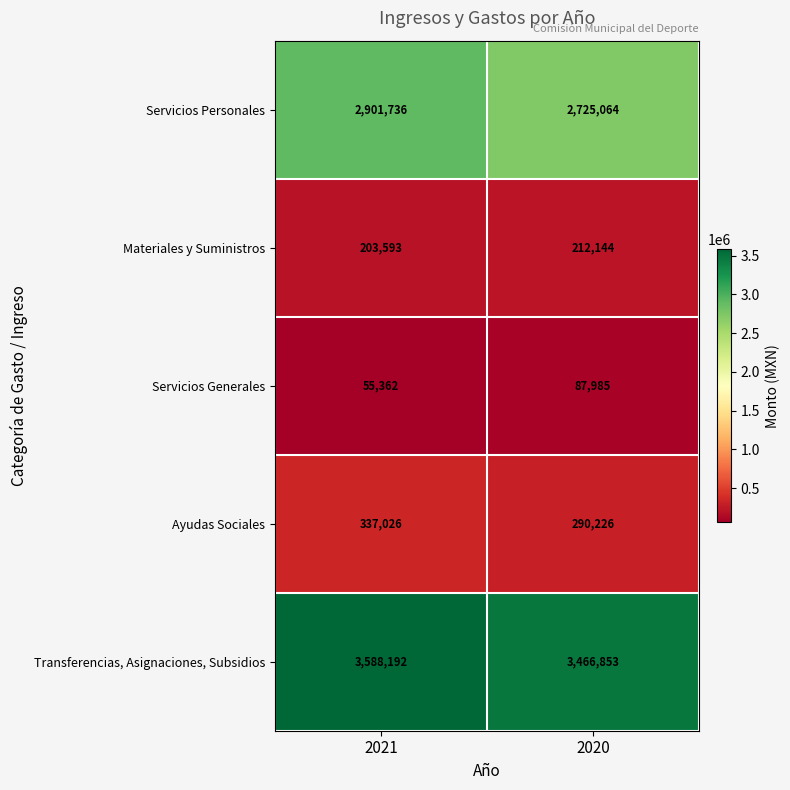

Reading left to right, what are all the values shown in this chart?

Servicios Personales: 2021=2901736	2020=2725064
Materiales y Suministros: 2021=203593	2020=212144
Servicios Generales: 2021=55362	2020=87985
Ayudas Sociales: 2021=337026	2020=290226
Transferencias, Asignaciones, Subsidios: 2021=3588192	2020=3466853